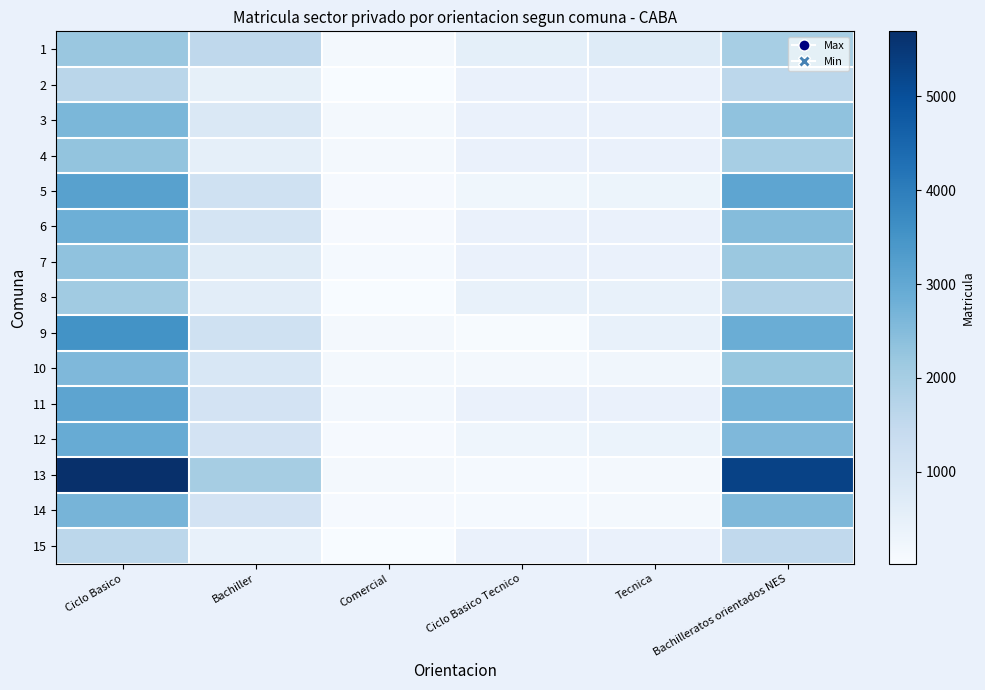

Rank the series at Tecnica from highest to lowest value.

1, 2, 3, 4, 5, 6, 7, 8, 9, 10, 11, 12, 14, 15, 13